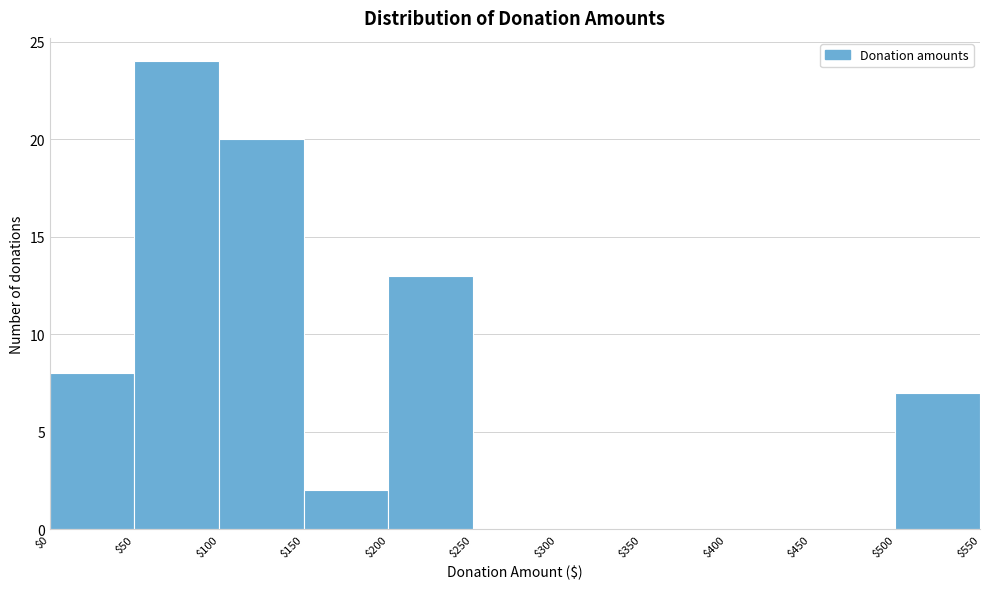

Over which range of the x-axis is the bar tallest?

$50 to $100